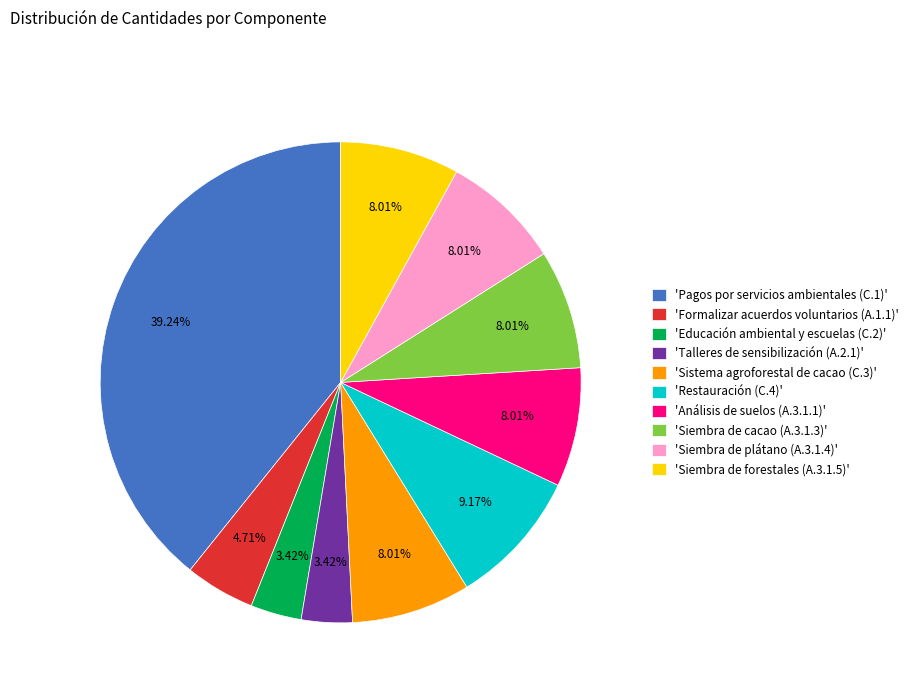

Approximately how many times larger is the value at 'Sistema agroforestal de cacao (C.3)' compared to 'Siembra de plátano (A.3.1.4)'?

1.0